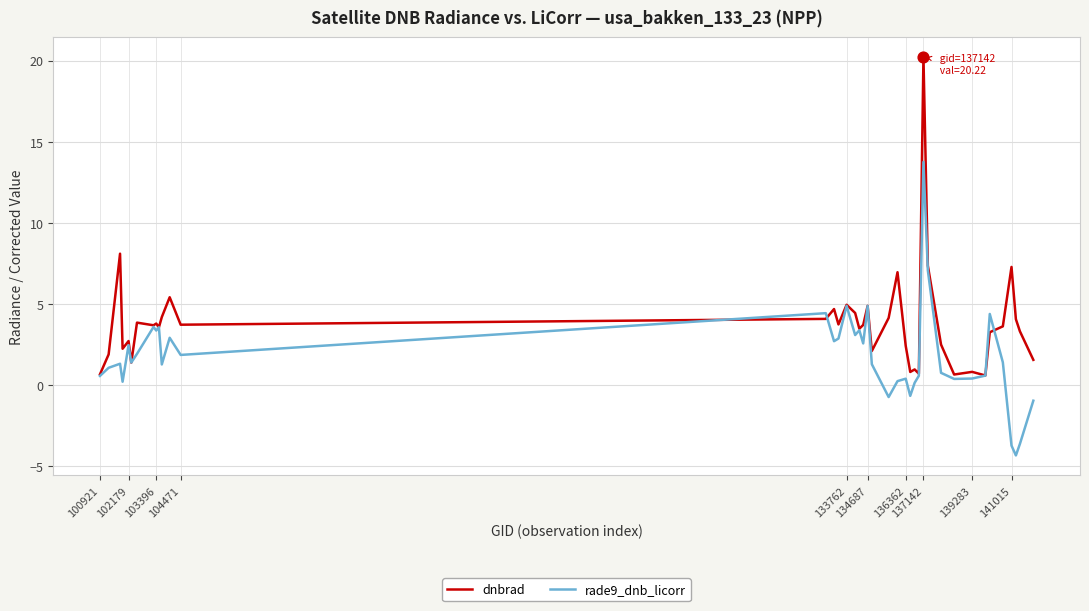

Which series has the widest spread of values?

dnbrad